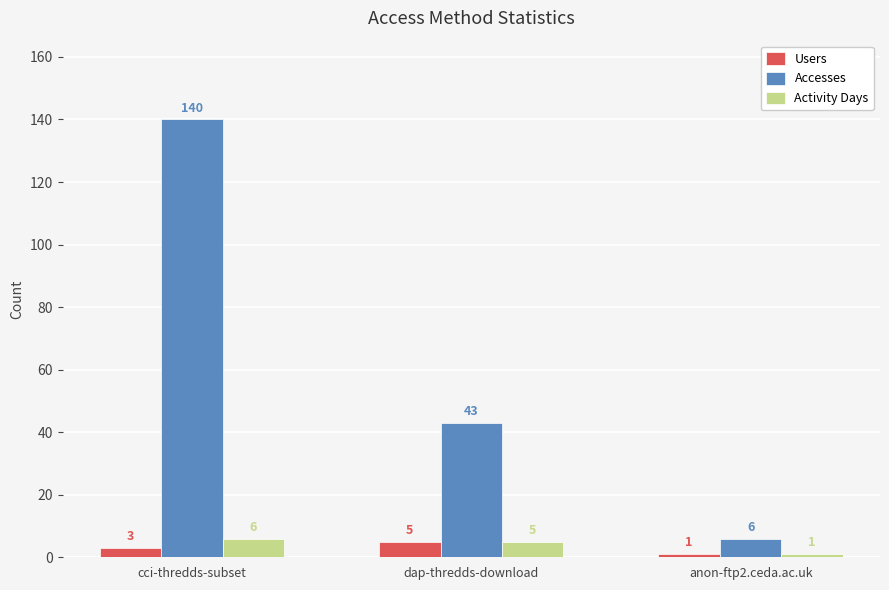

How many groups of bars are there?

3